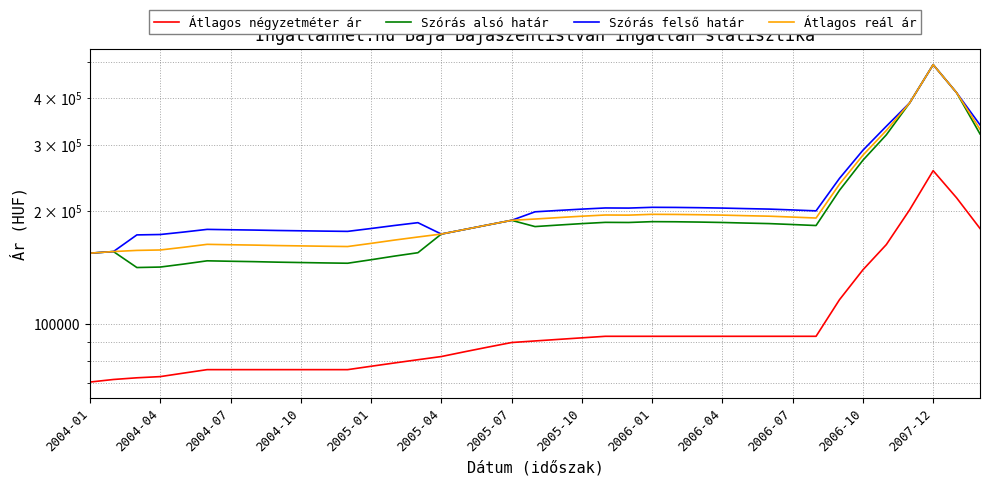

What position from the left is 17?

18